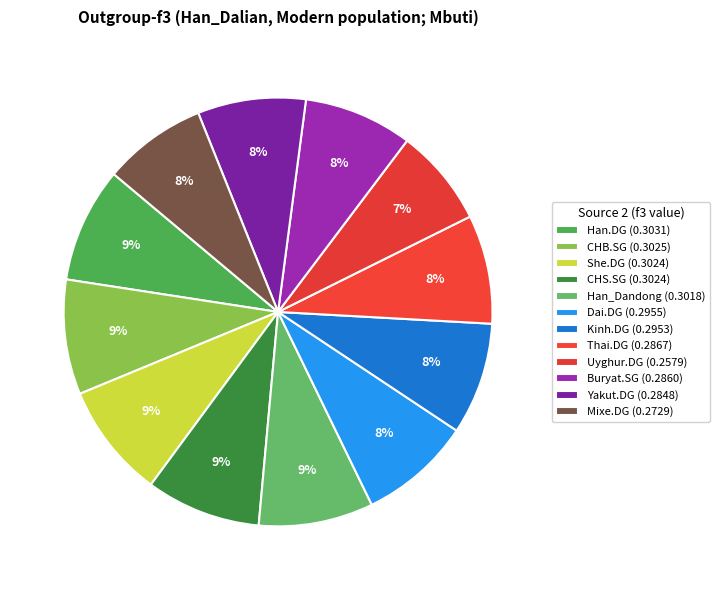

Which category has the smallest portion of the pie?

Uyghur.DG